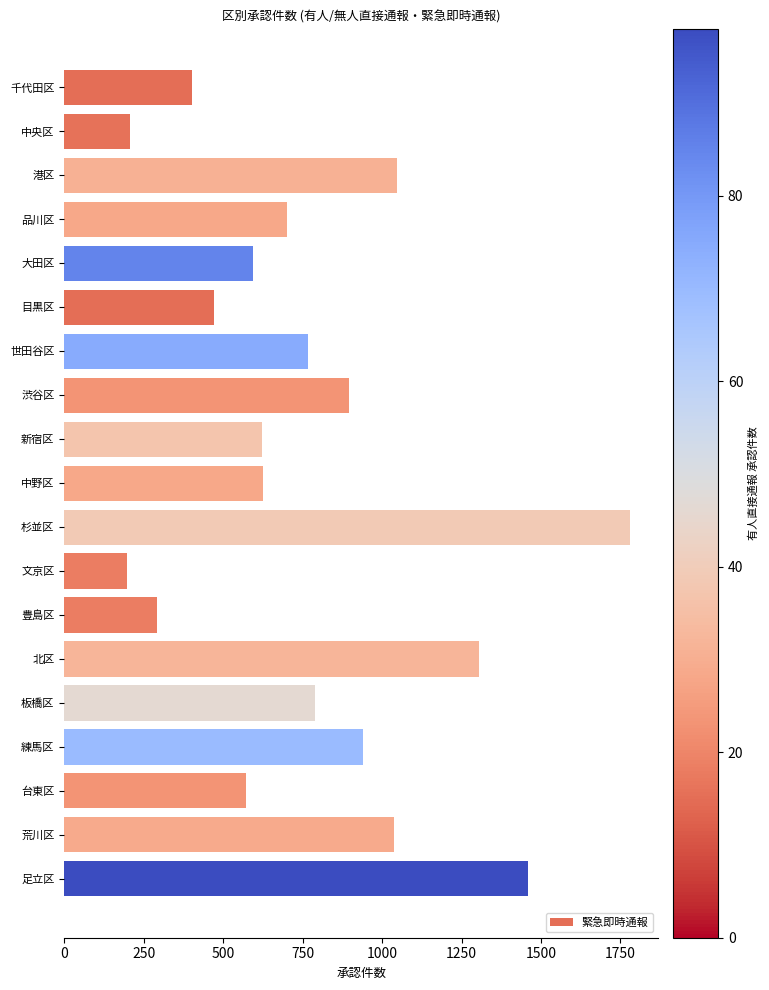

What is the sum of all values?

14701